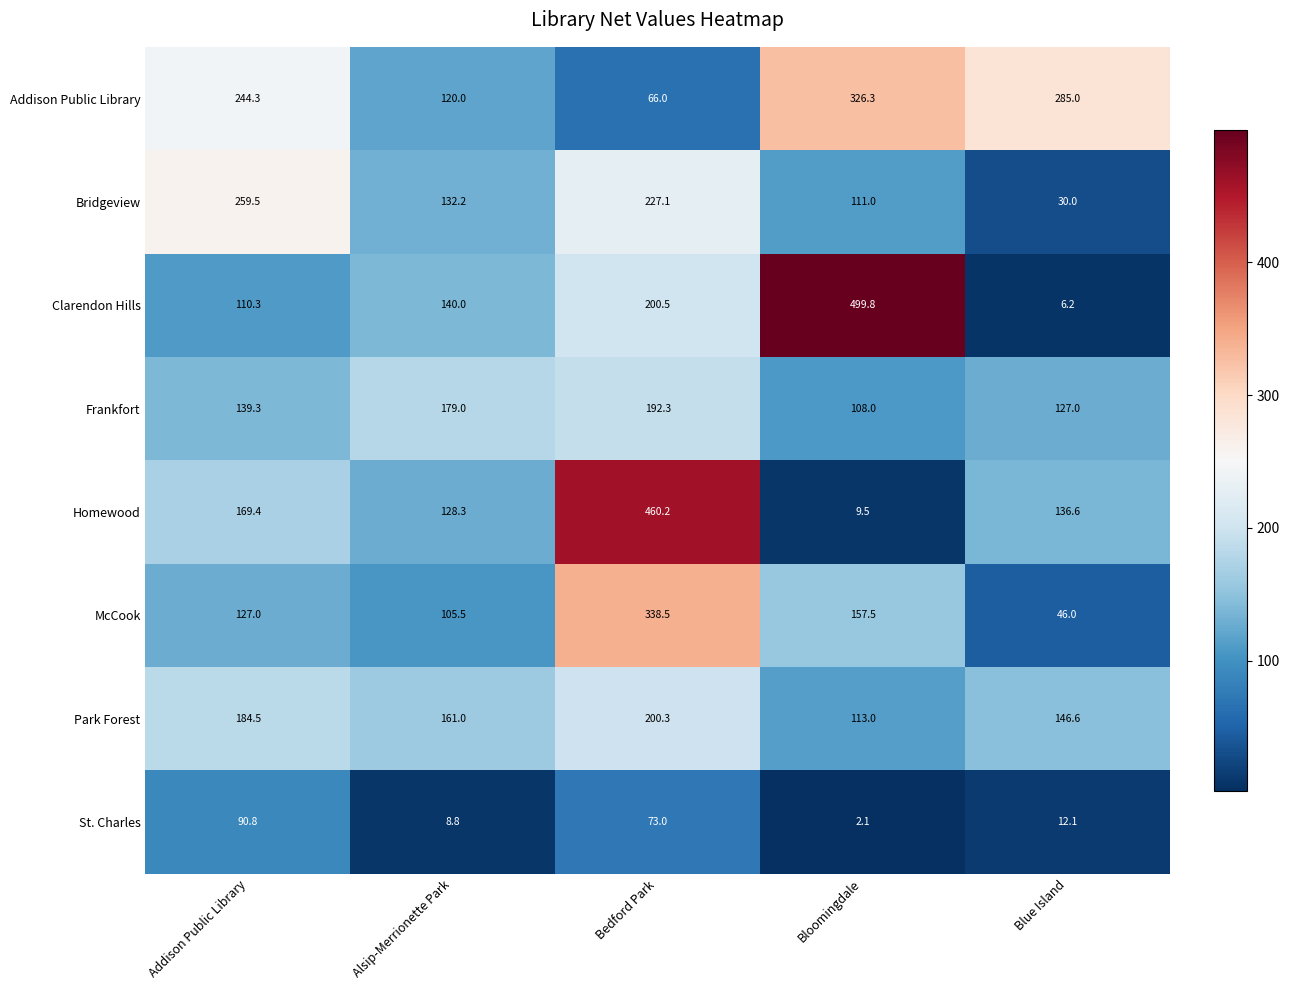

At how many categories does at least one series exceed 188?

4